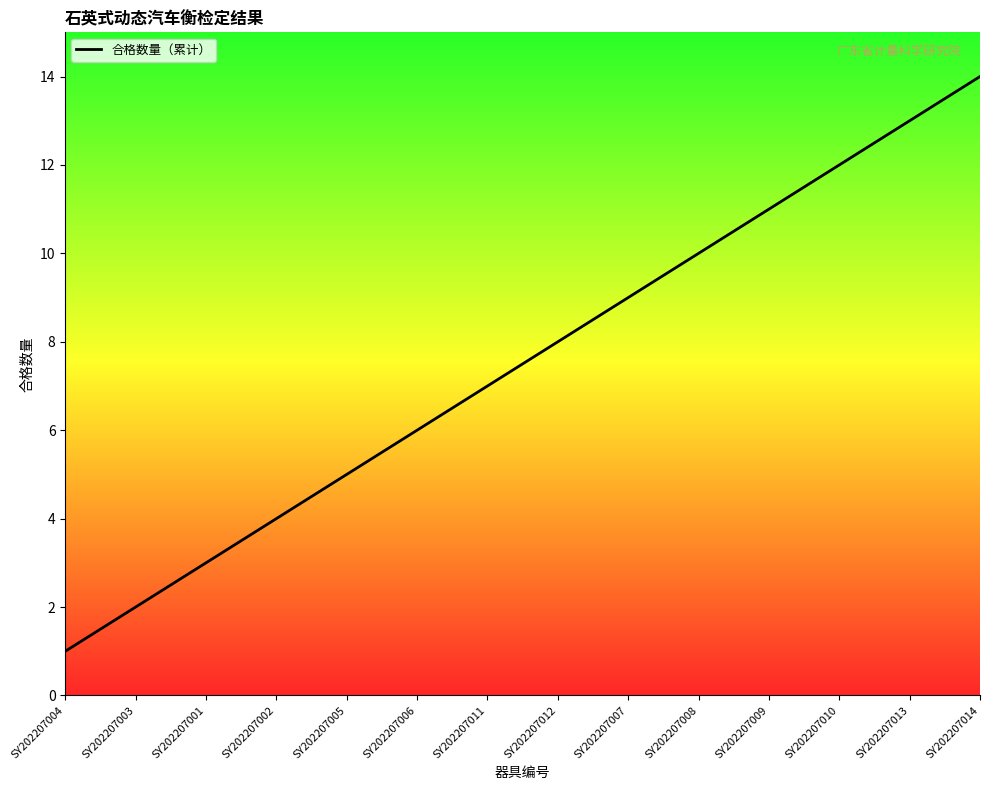

Rank the categories by value from lowest to highest.

SY202207004, SY202207003, SY202207001, SY202207002, SY202207005, SY202207006, SY202207011, SY202207012, SY202207007, SY202207008, SY202207009, SY202207010, SY202207013, SY202207014